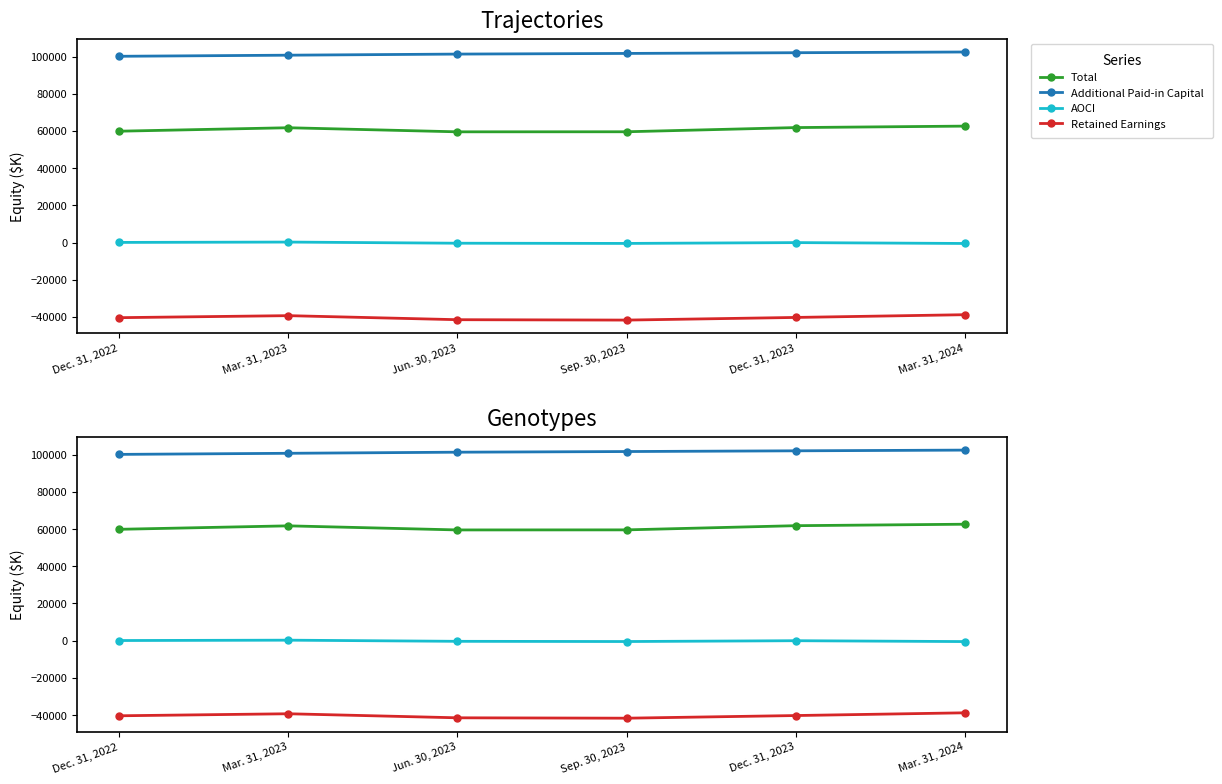

The Total series shows 84638 at Dec. 31, 2022. True or false?

False